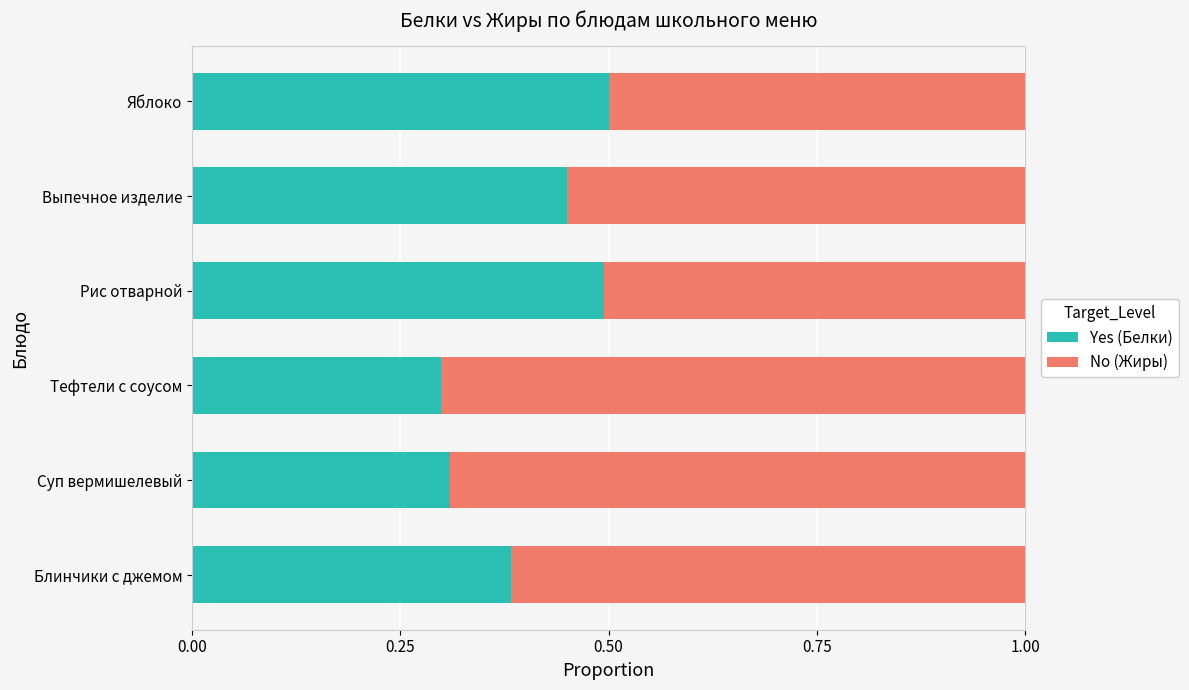

The value of Yes (Белки) at Яблоко is 0.2. True or false?

False